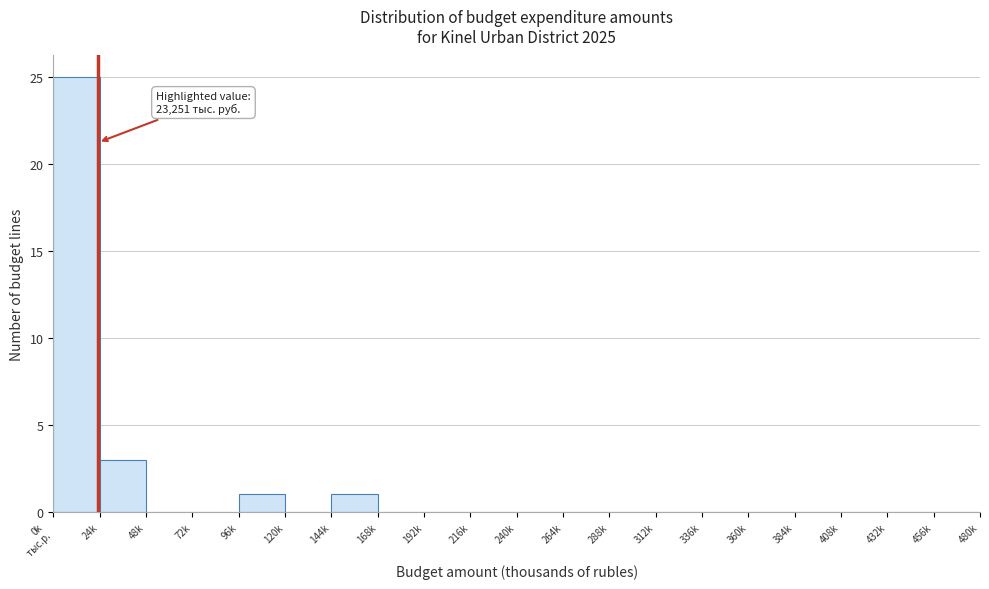

What is the greatest value displayed?

25